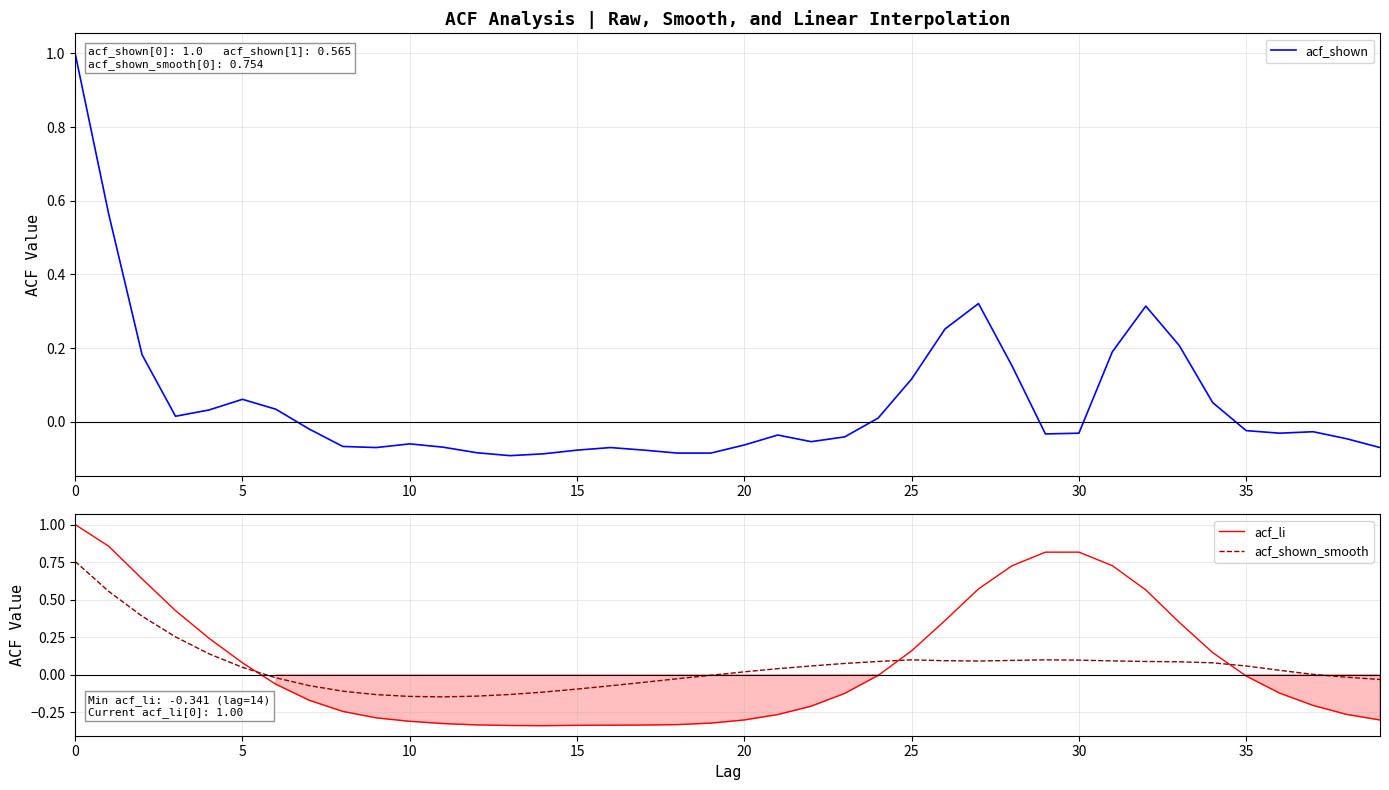

How many lines are shown in the chart?

3